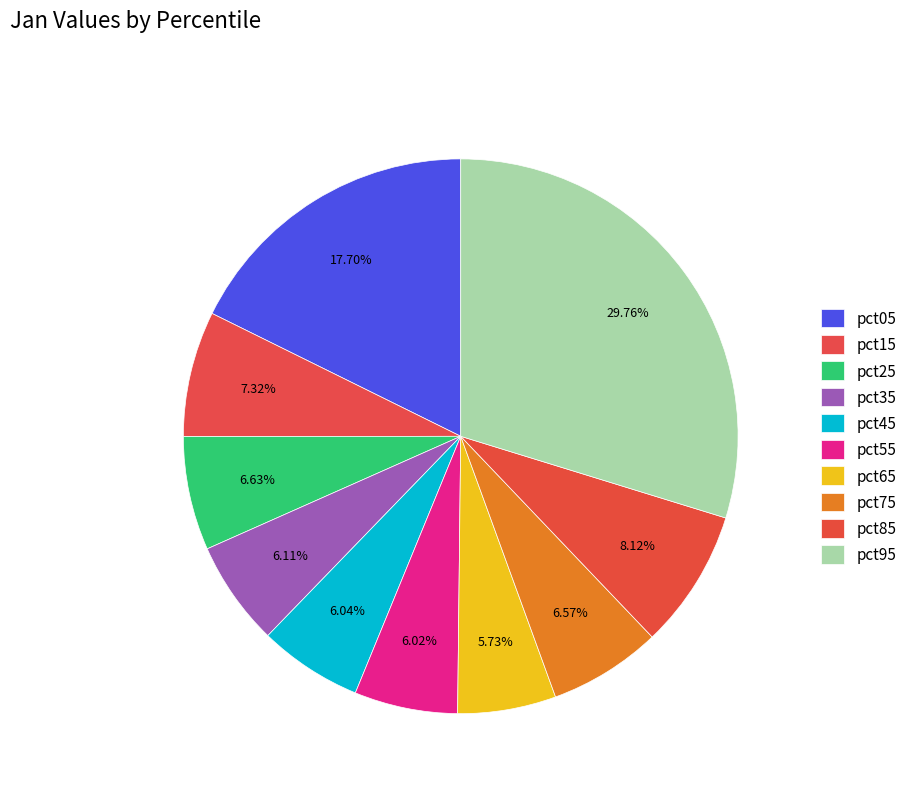

Count the number of slices in the pie.

10